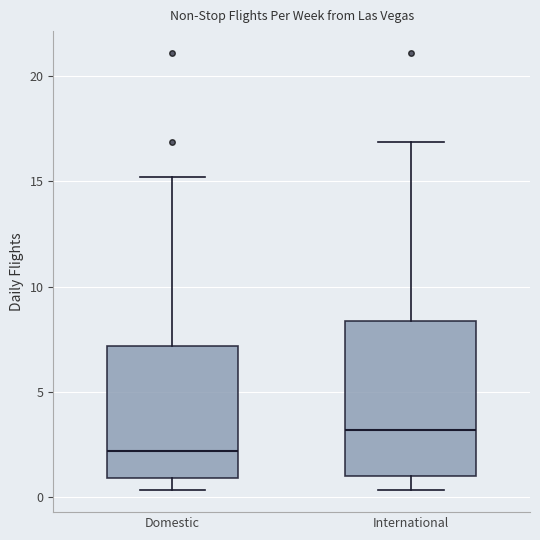

Reading left to right, transcribe this box plot: for each box, give where its median line is, the range the box spans, and where its two whiskers end, as read against the y-axis. The values are not printed on the chart, so give them approximately, as read against the axis.

Domestic: median 2.0, box 1.0 to 7.0, whiskers 0.5 to 15.0
International: median 3.0, box 1.0 to 8.5, whiskers 0.5 to 17.0